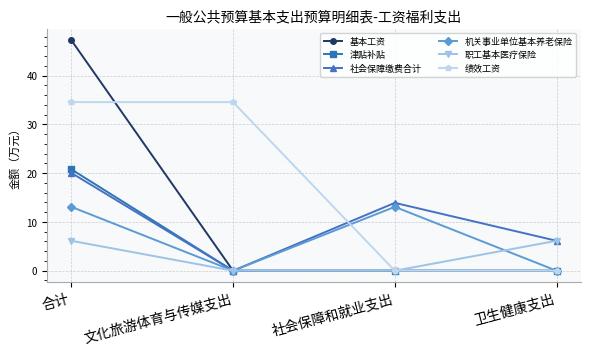

Which series has the widest spread of values?

基本工资